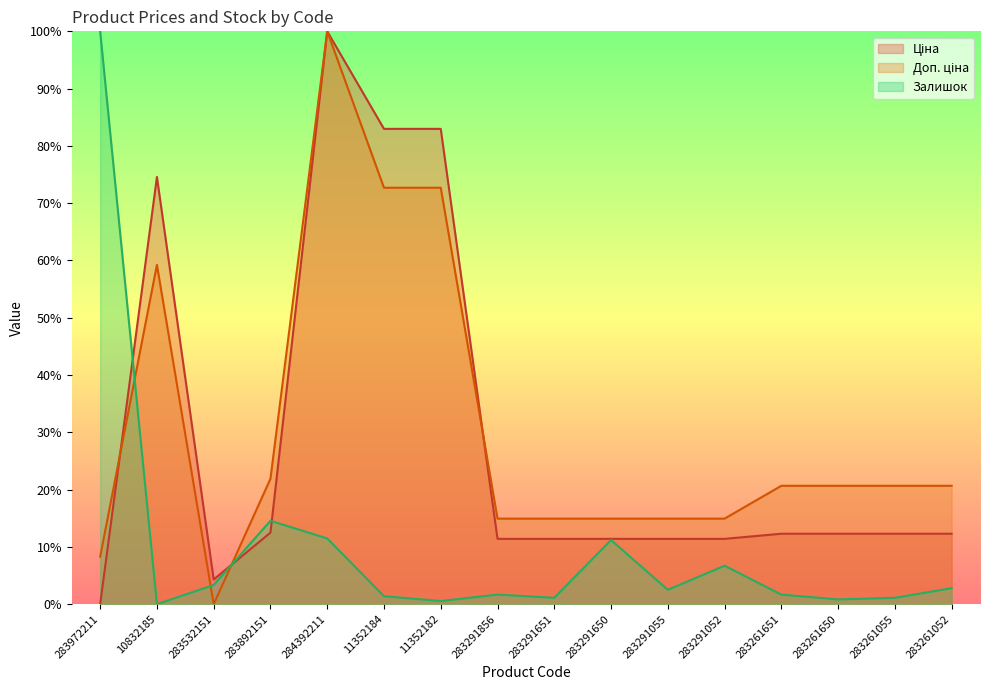

What position from the left is 283291650?

10